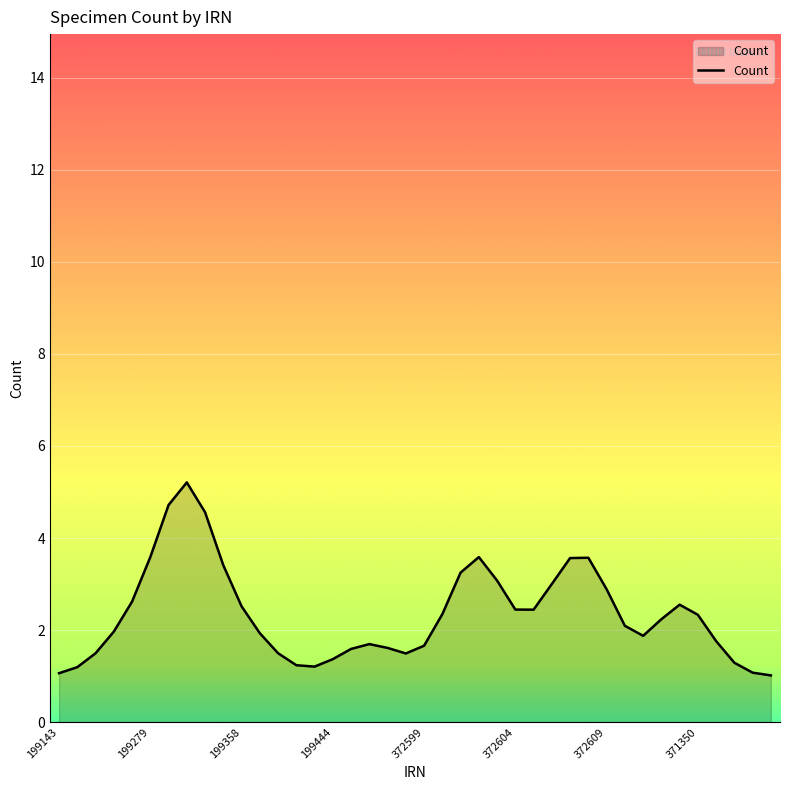

What is the maximum value shown in the chart?

5.2